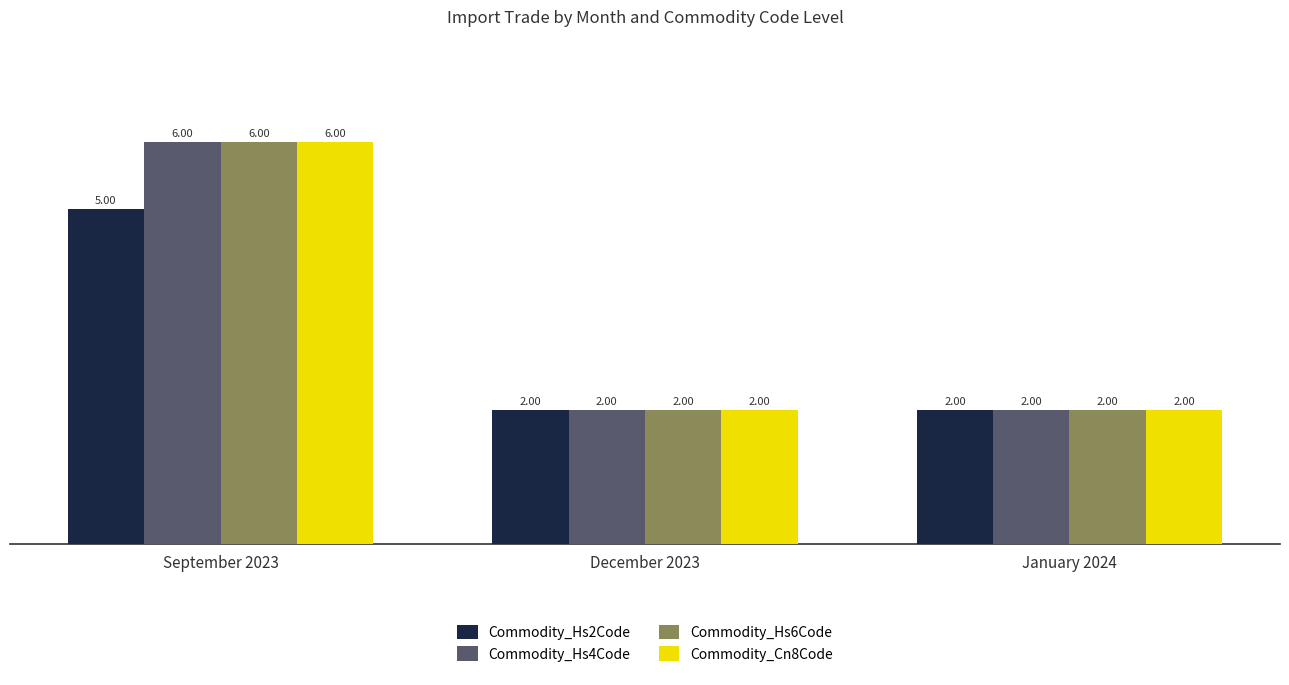

How many bars are there in each group?

4